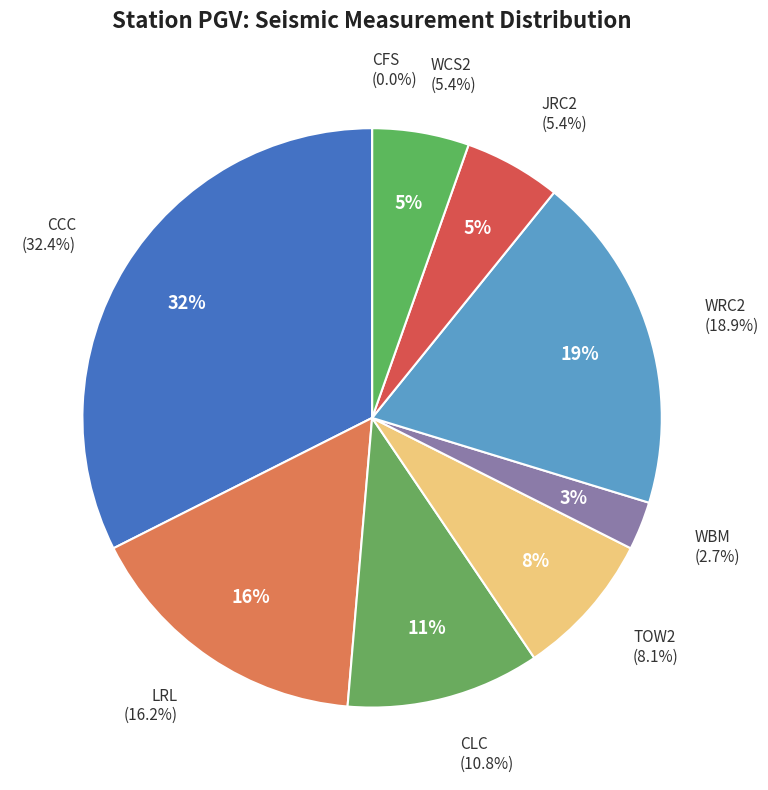

What is the total percentage of JRC2 and WRC2?

24.3%